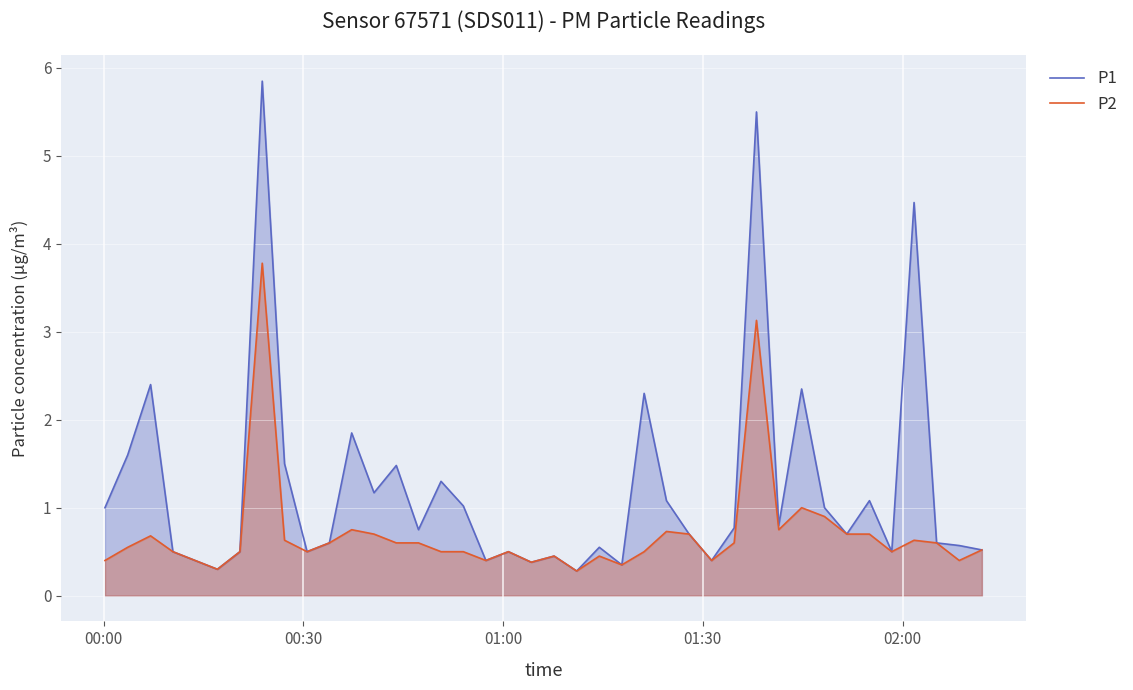

List the series in order of their overall mean, highest first.

P1, P2